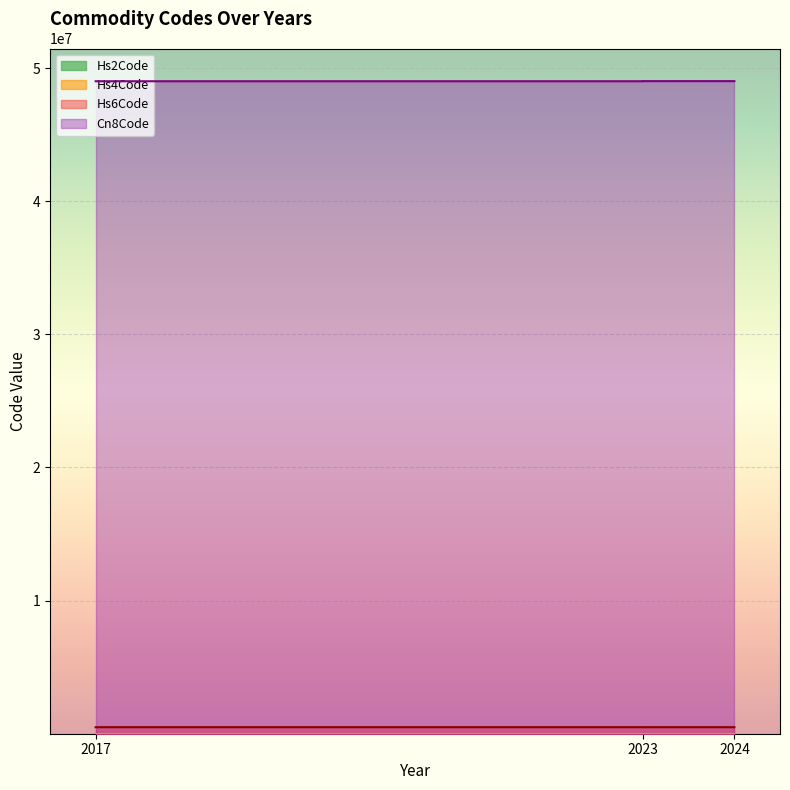

Reading left to right, transcribe all the data shown in this chart.

Hs6Code: 2017=490110	2023=490110	2023=490191	2024=490199
Cn8Code: 2017=49011000	2023=49011000	2023=49019100	2024=49019900